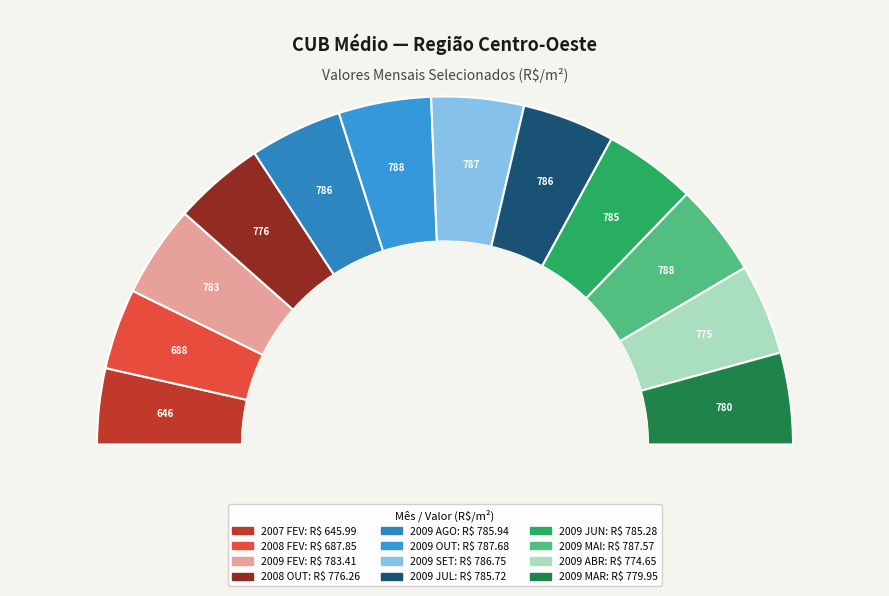

Is it true that 2009 AGO is 21% of the pie?

False